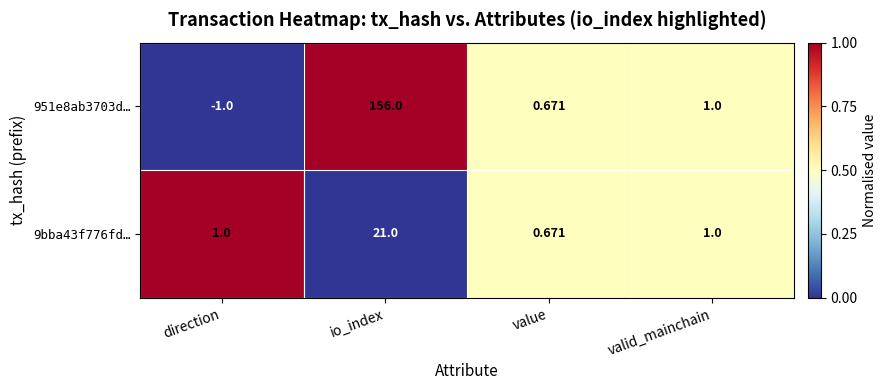

At which label does 951e8ab3703d… first exceed 1?

io_index